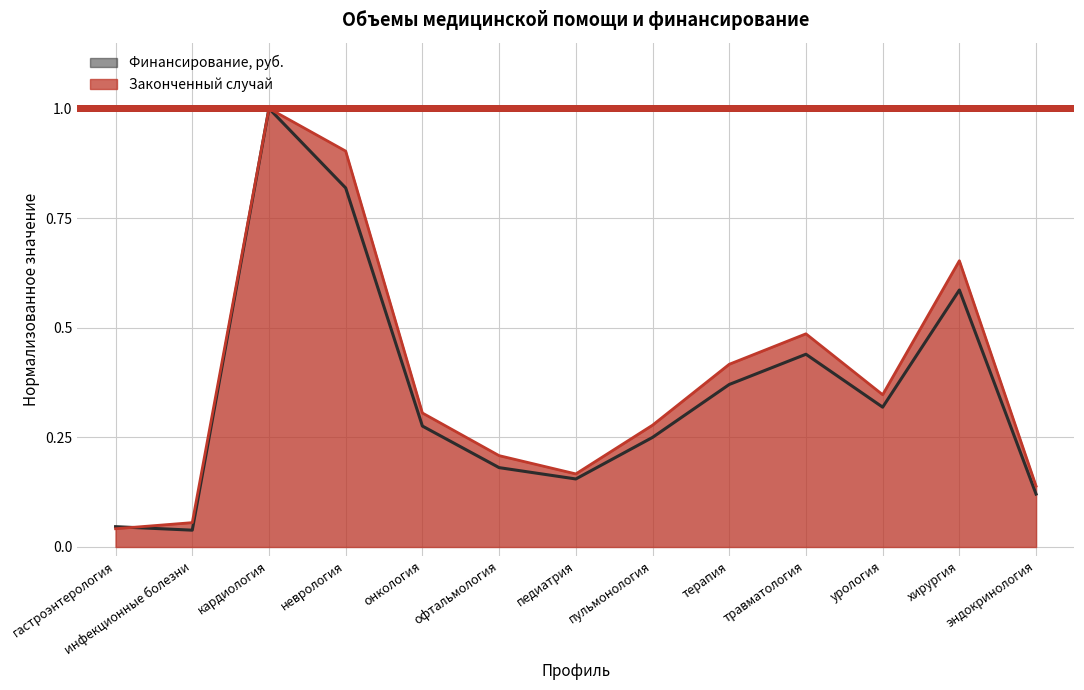

Which series has the largest range (max minus min)?

Финансирование, руб.